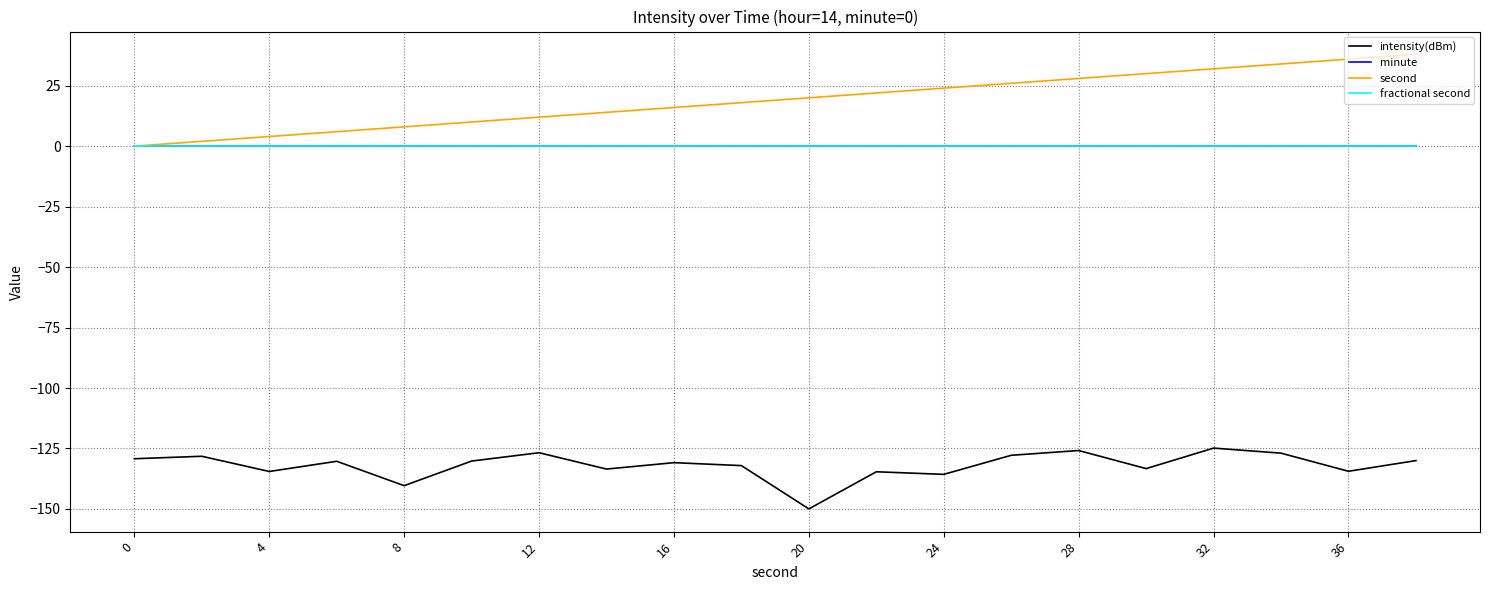

Is this an area chart (filled region under the line)?

No